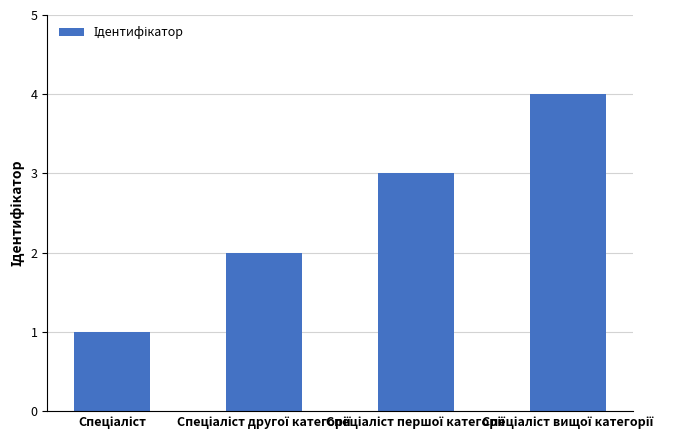

What is the difference between the maximum and minimum values?

3